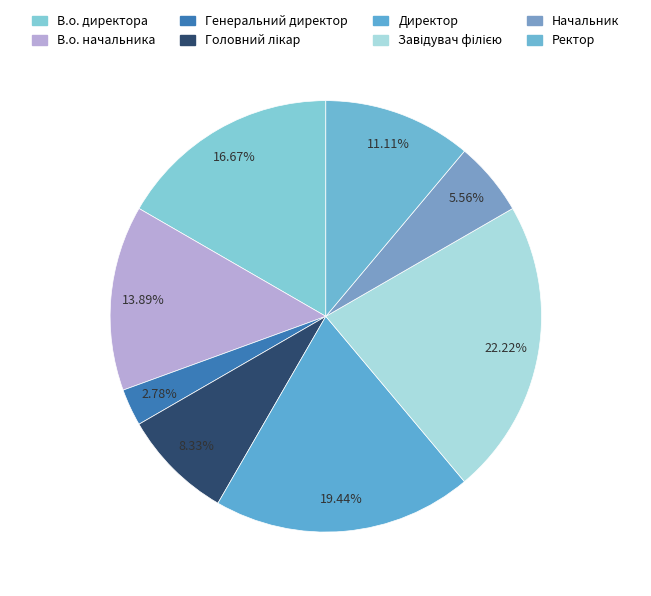

Which category has the smallest portion of the pie?

Генеральний директор